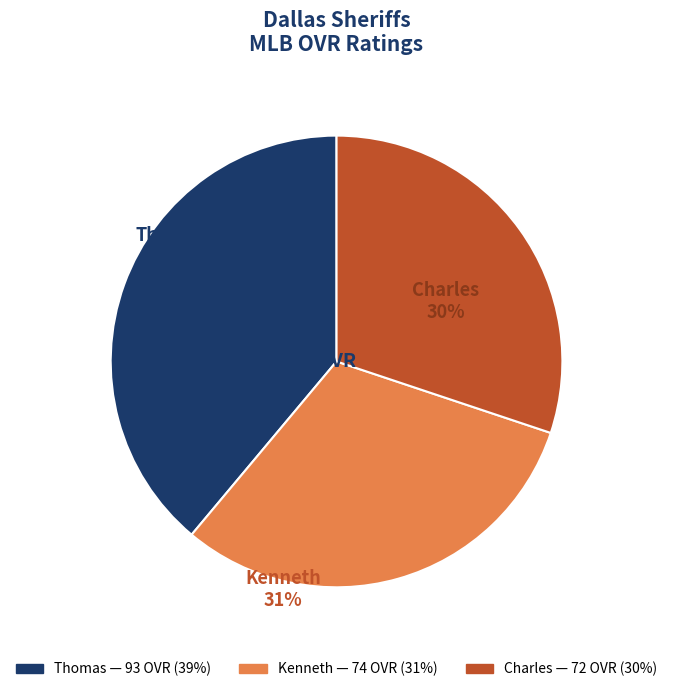

How many slices are in this pie chart?

3